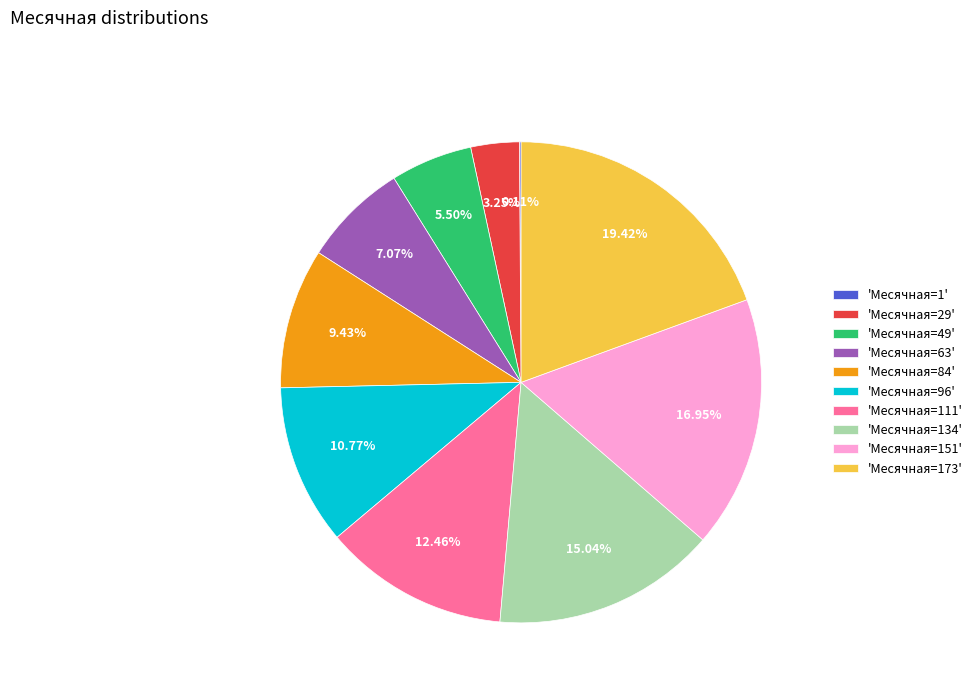

Which has a higher value, 'Месячная=173' or 'Месячная=84'?

'Месячная=173'